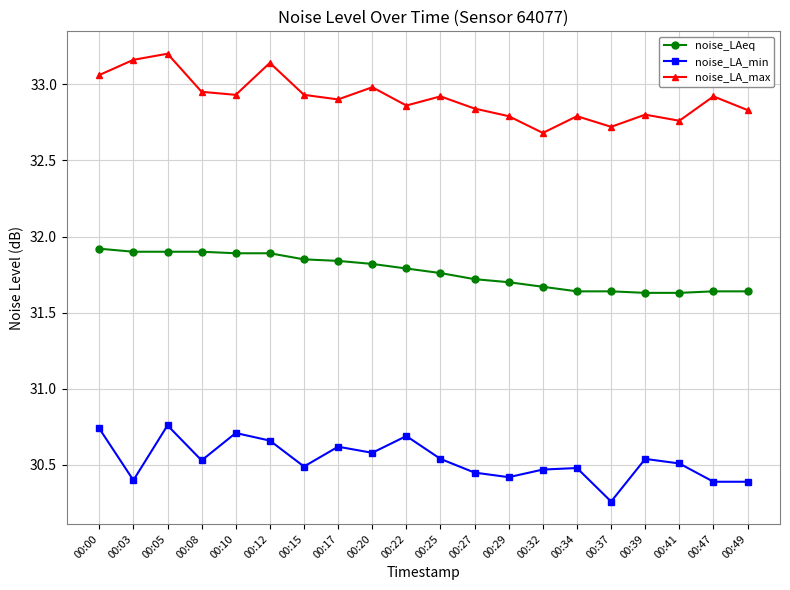

What is the value of the noise_LA_min point at the 8th from the left?

30.6